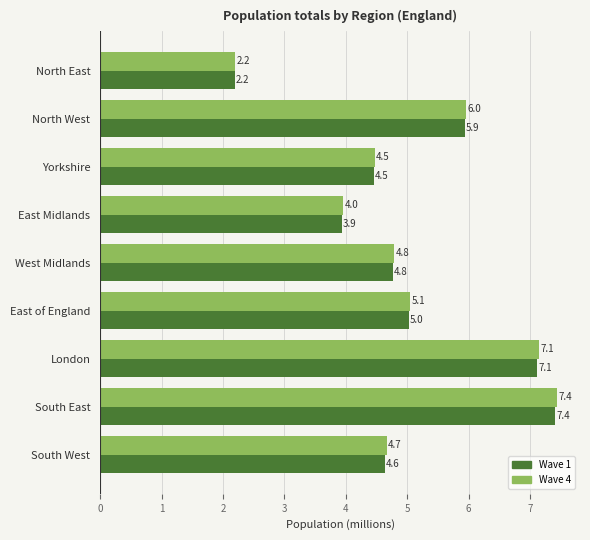

List the labels in order of Wave 4 value, largest first.

South East, London, North West, East of England, West Midlands, South West, Yorkshire, East Midlands, North East